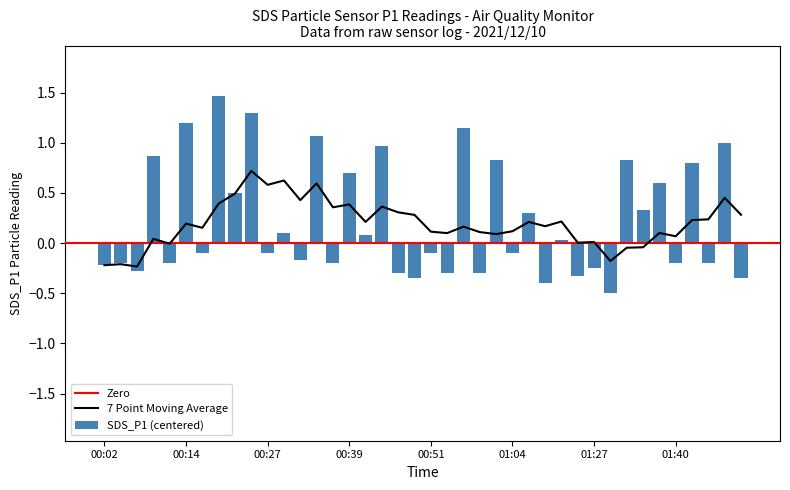

Rank the categories by value from lowest to highest.

01:30, 01:09, 00:49, 01:50, 01:14, 00:47, 00:54, 00:59, 00:07, 01:27, 00:02, 00:04, 00:12, 00:37, 01:40, 01:45, 00:32, 00:17, 00:27, 00:51, 01:04, 01:11, 00:42, 00:29, 01:06, 01:35, 00:22, 01:37, 00:39, 01:42, 01:01, 01:32, 00:09, 00:44, 01:47, 00:34, 00:56, 00:14, 00:24, 00:19